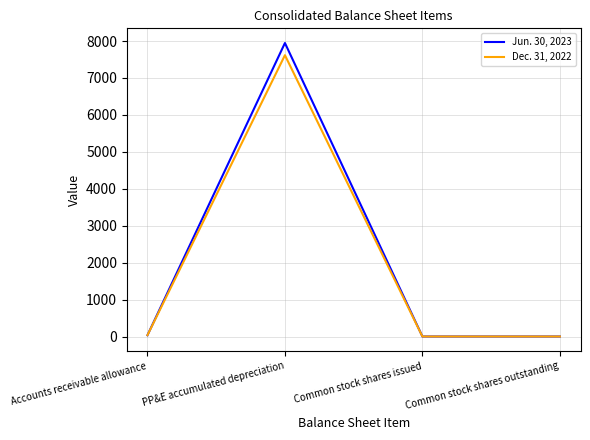

True or false: Jun. 30, 2023 has more than 0 interior local peaks.

True